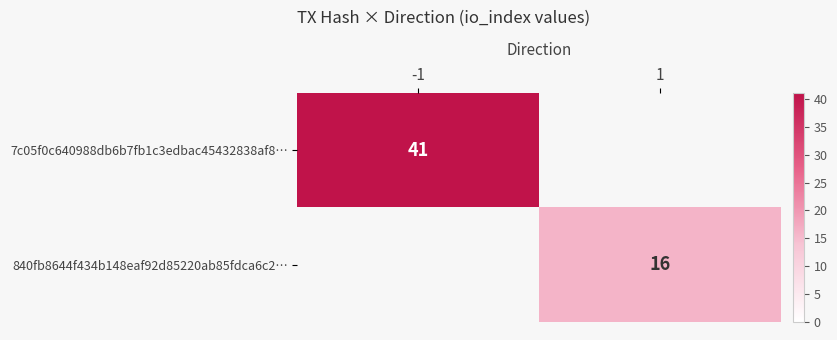

The 7c05f0c640988db6b7fb1c3edbac45432838af8… series shows 71 at -1. True or false?

False